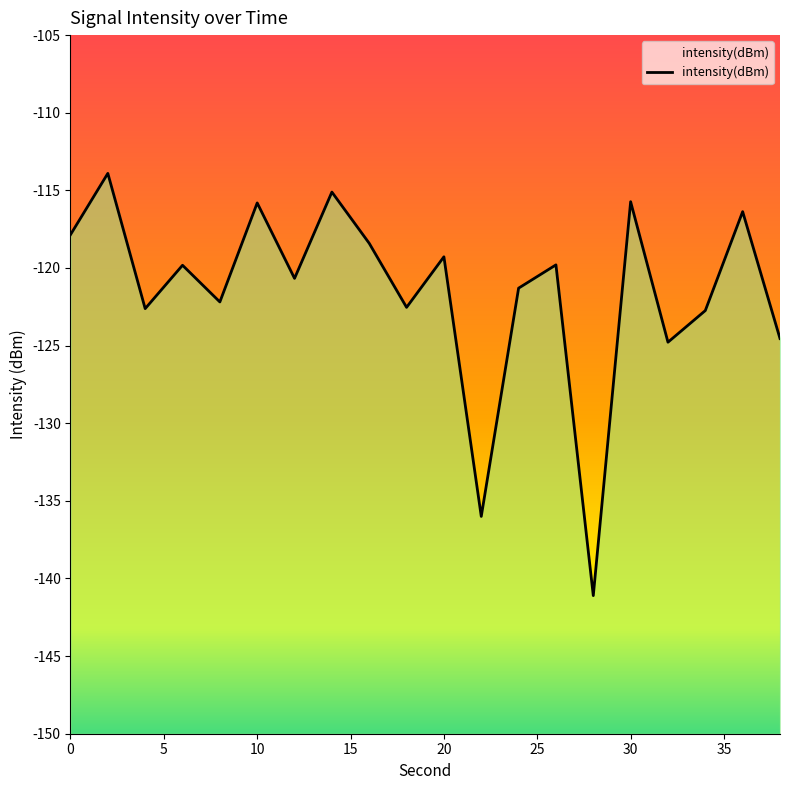

What is the difference between the values at 5 and 35?

1.2